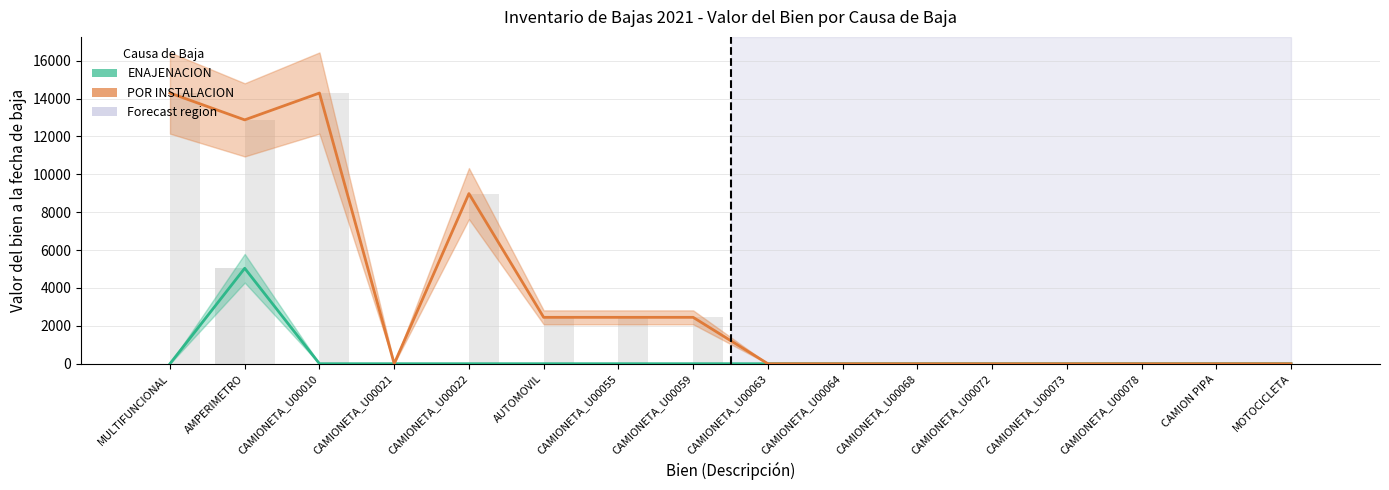

Rank the series by their average value, from highest to lowest.

POR INSTALACION, ENAJENACION